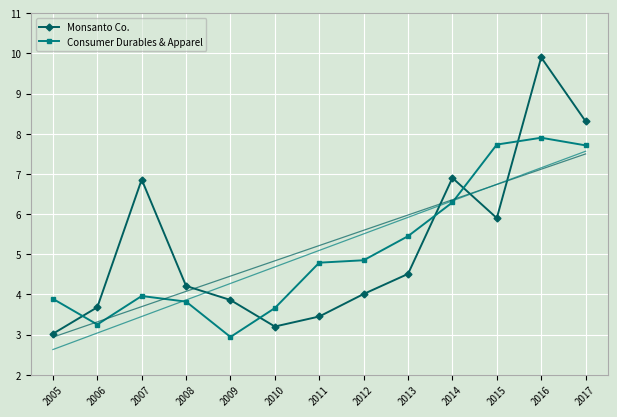

How many data points in Monsanto Co. are less than 4?

5